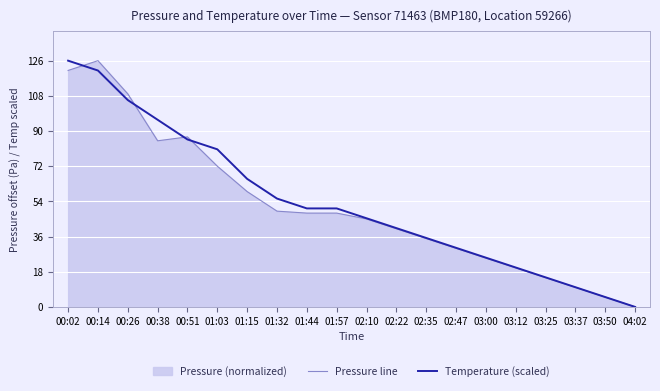

What is the difference between the highest and lowest values at 02:35?

0.3